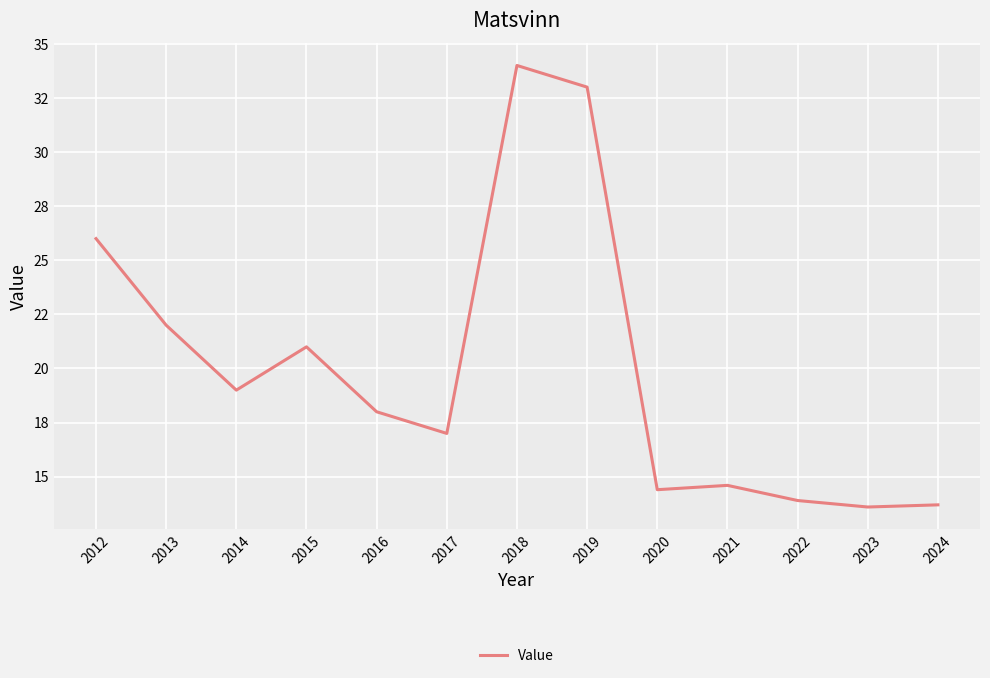

What is the average value?

20.0